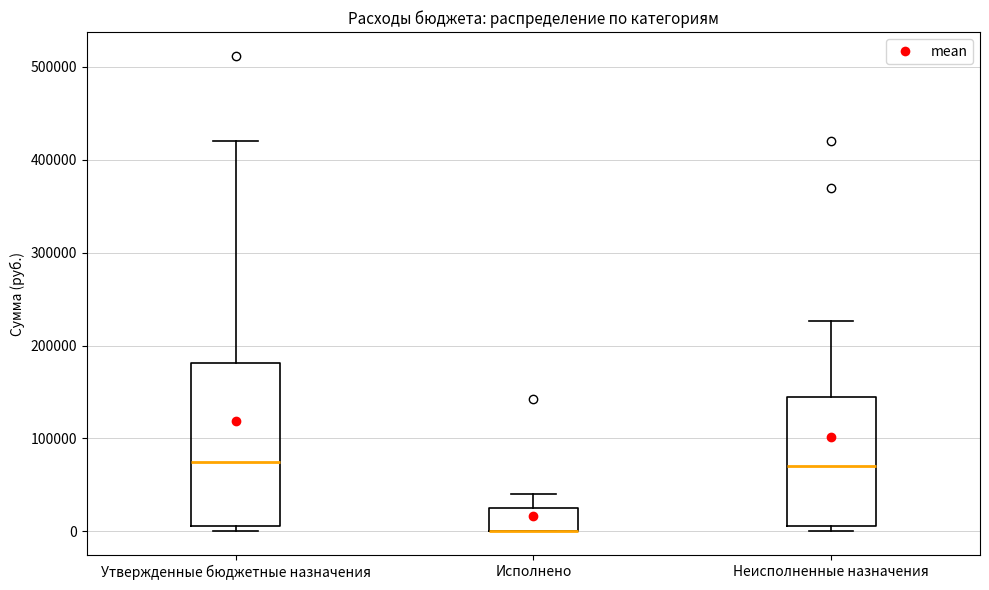

Reading left to right, read every box against the y-axis: the position of its median line, the range the box covers, and the ends of its whiskers. The values are not printed on the chart, so give them approximately, as read against the axis.

Утвержденные бюджетные назначения: median 70000, box 10000 to 180000, whiskers 0 to 420000
Исполнено: median 0 (drawn on the box's lower edge), box 0 to 30000, whiskers 0 to 40000
Неисполненные назначения: median 70000, box 10000 to 140000, whiskers 0 to 230000